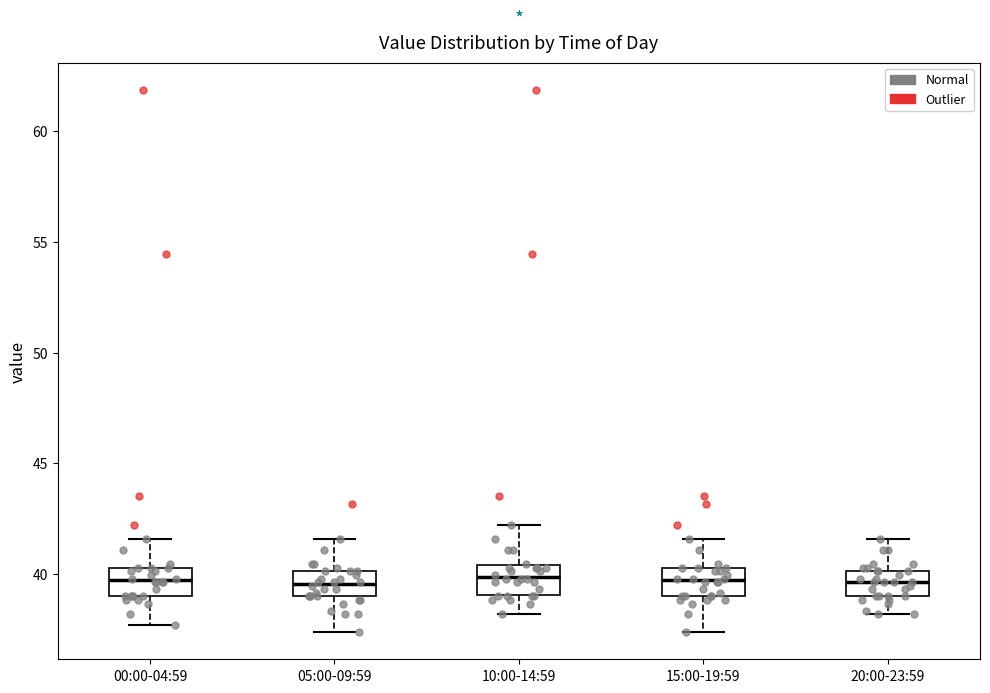

Reading left to right, read every box against the y-axis: the position of its median line, the range the box covers, and the ends of its whiskers. The values are not printed on the chart, so give them approximately, as read against the axis.

00:00-04:59: median 39.5, box 39.0 to 40.5, whiskers 37.5 to 41.5
05:00-09:59: median 39.5, box 39.0 to 40.0, whiskers 37.5 to 41.5
10:00-14:59: median 40.0, box 39.0 to 40.5, whiskers 38.0 to 42.0
15:00-19:59: median 39.5, box 39.0 to 40.5, whiskers 37.5 to 41.5
20:00-23:59: median 39.5, box 39.0 to 40.0, whiskers 38.0 to 41.5